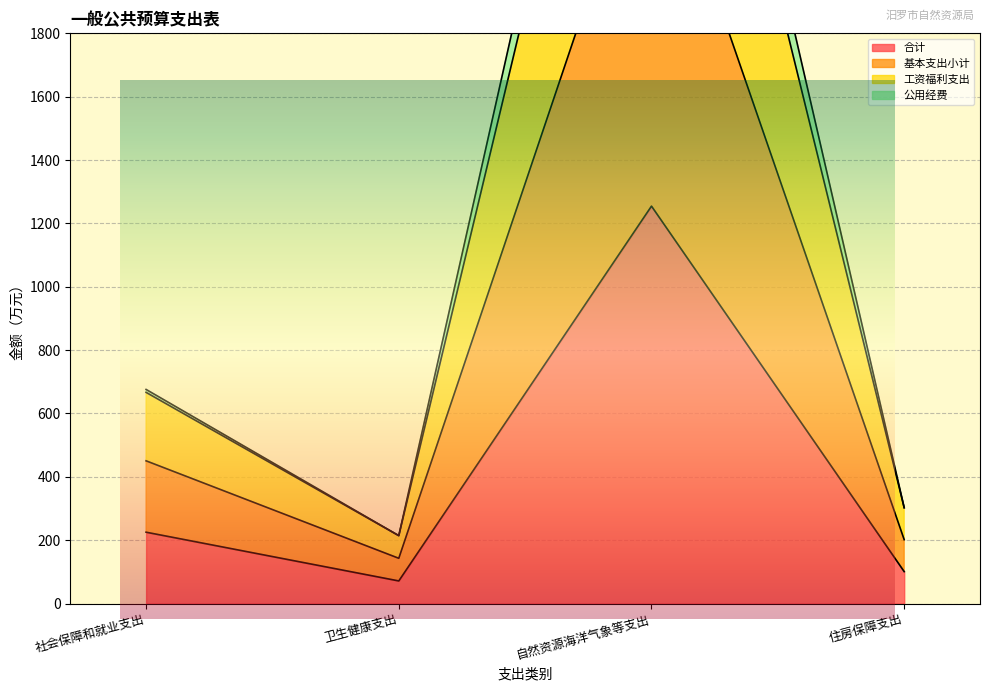

What position from the left is 卫生健康支出?

2